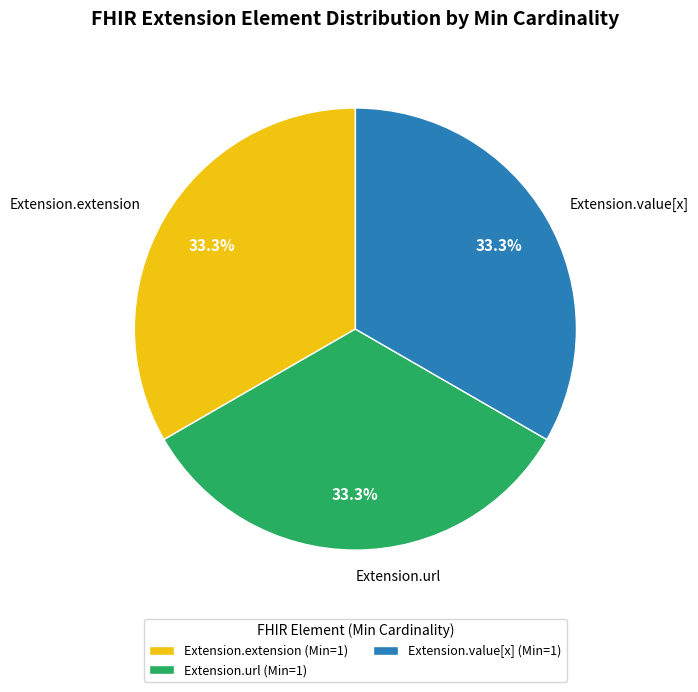

What is the total percentage of Extension.url and Extension.value[x]?

66.7%